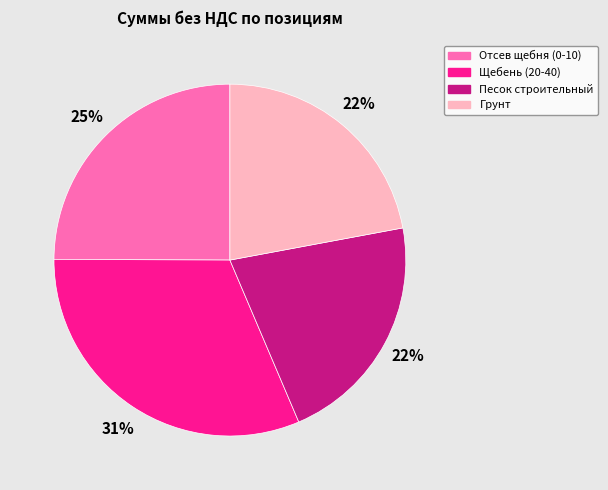

What is the largest slice in the pie chart?

Щебень (20-40)